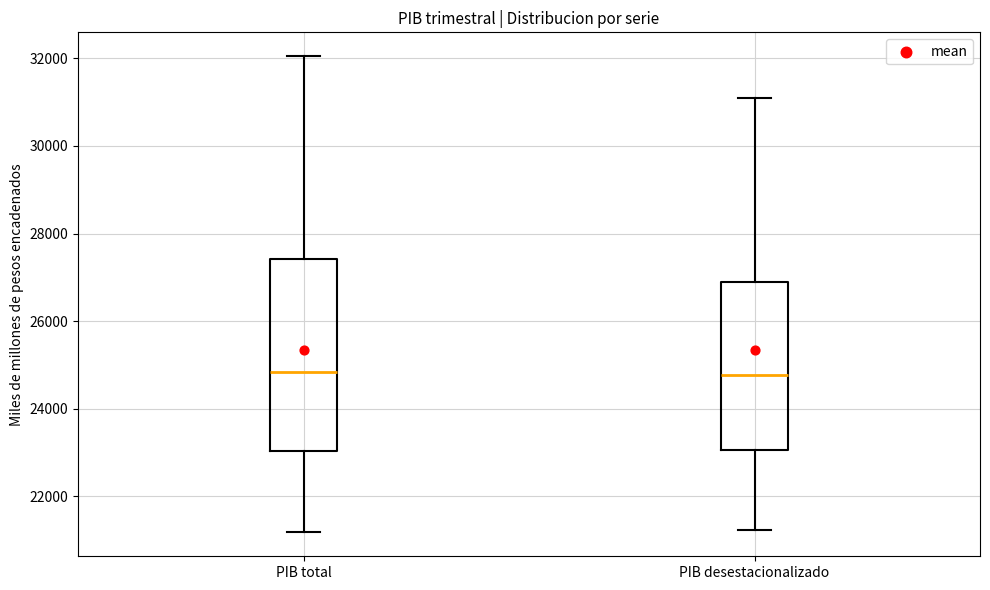

Comparing the boxes themselves (not the whiskers), which one is the tallest?

PIB total